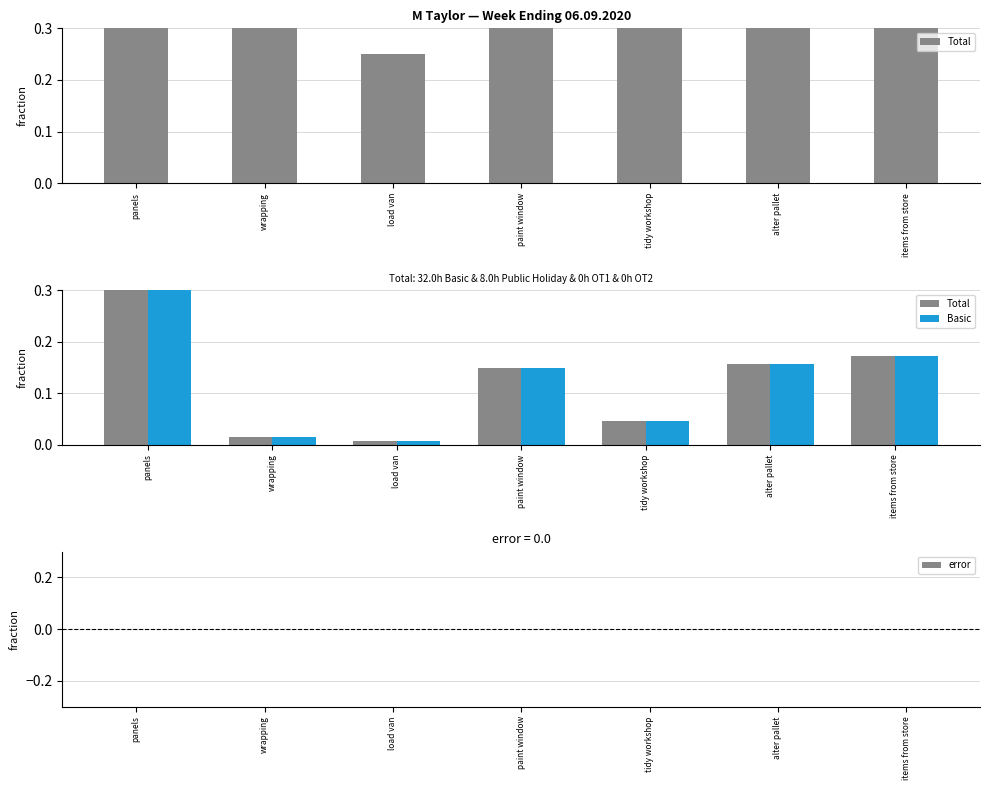

Does the chart contain any negative values?

No